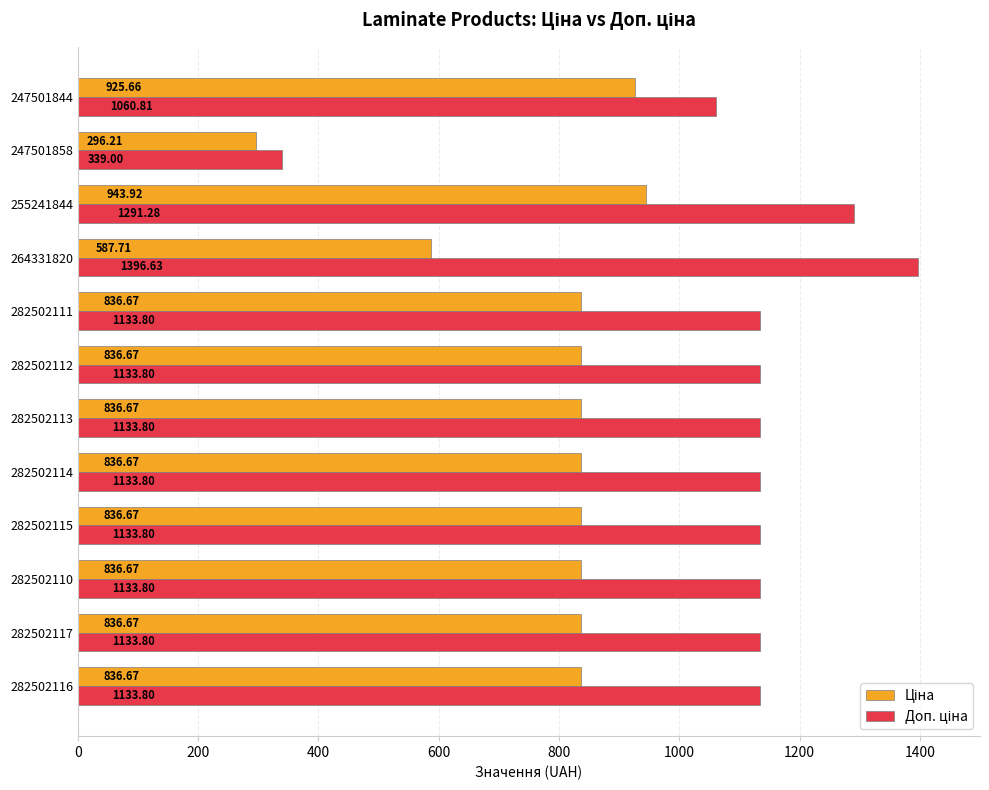

What is the spread (max minus min) of values at 282502111?

297.1